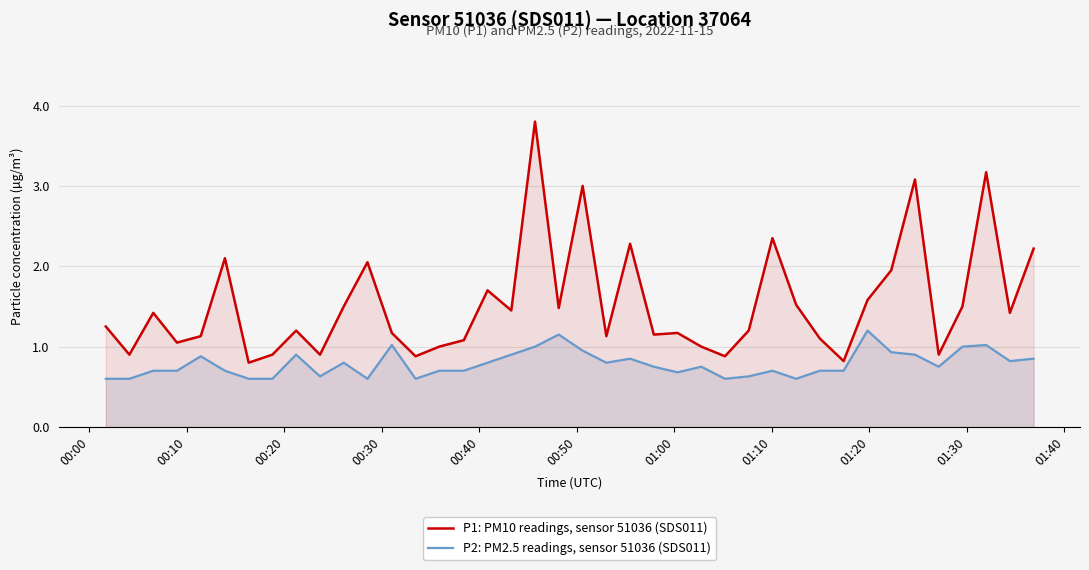

What is the value of the P2: PM2.5 readings, sensor 51036 (SDS011) point at the 29th from the left?

0.7